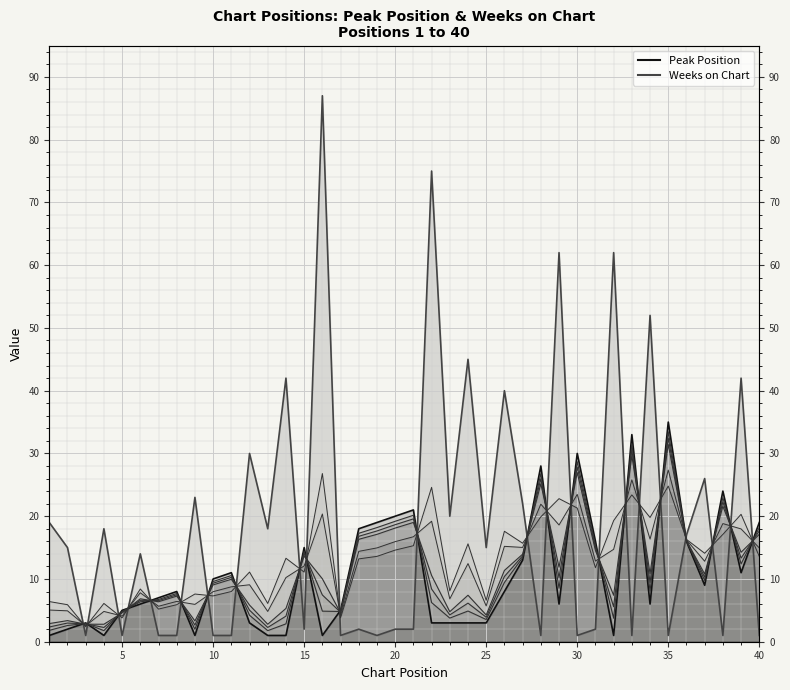

What is the smallest value displayed?

1